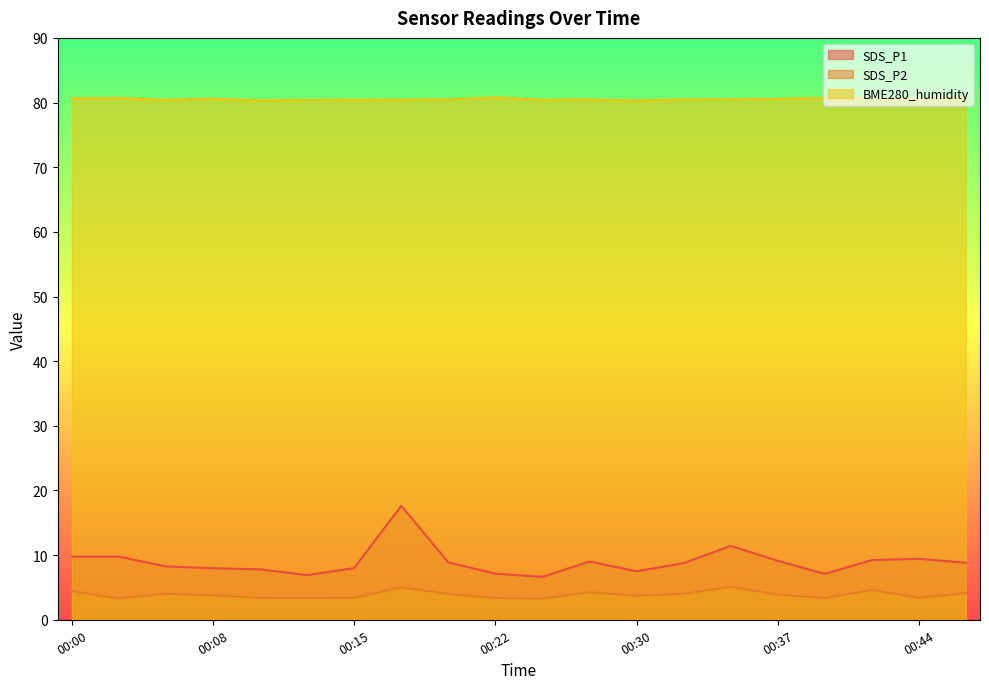

Is the value of SDS_P1 at 00:37 greater than the value of SDS_P2 at 00:15?

Yes